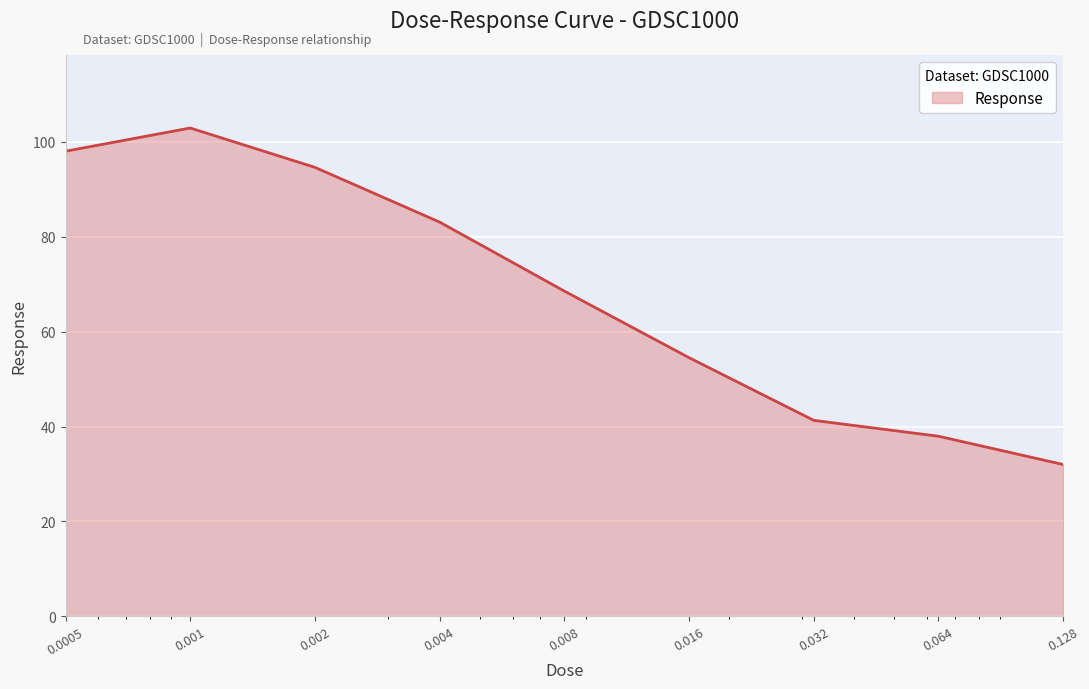

What is the difference between the maximum and minimum values?

70.9